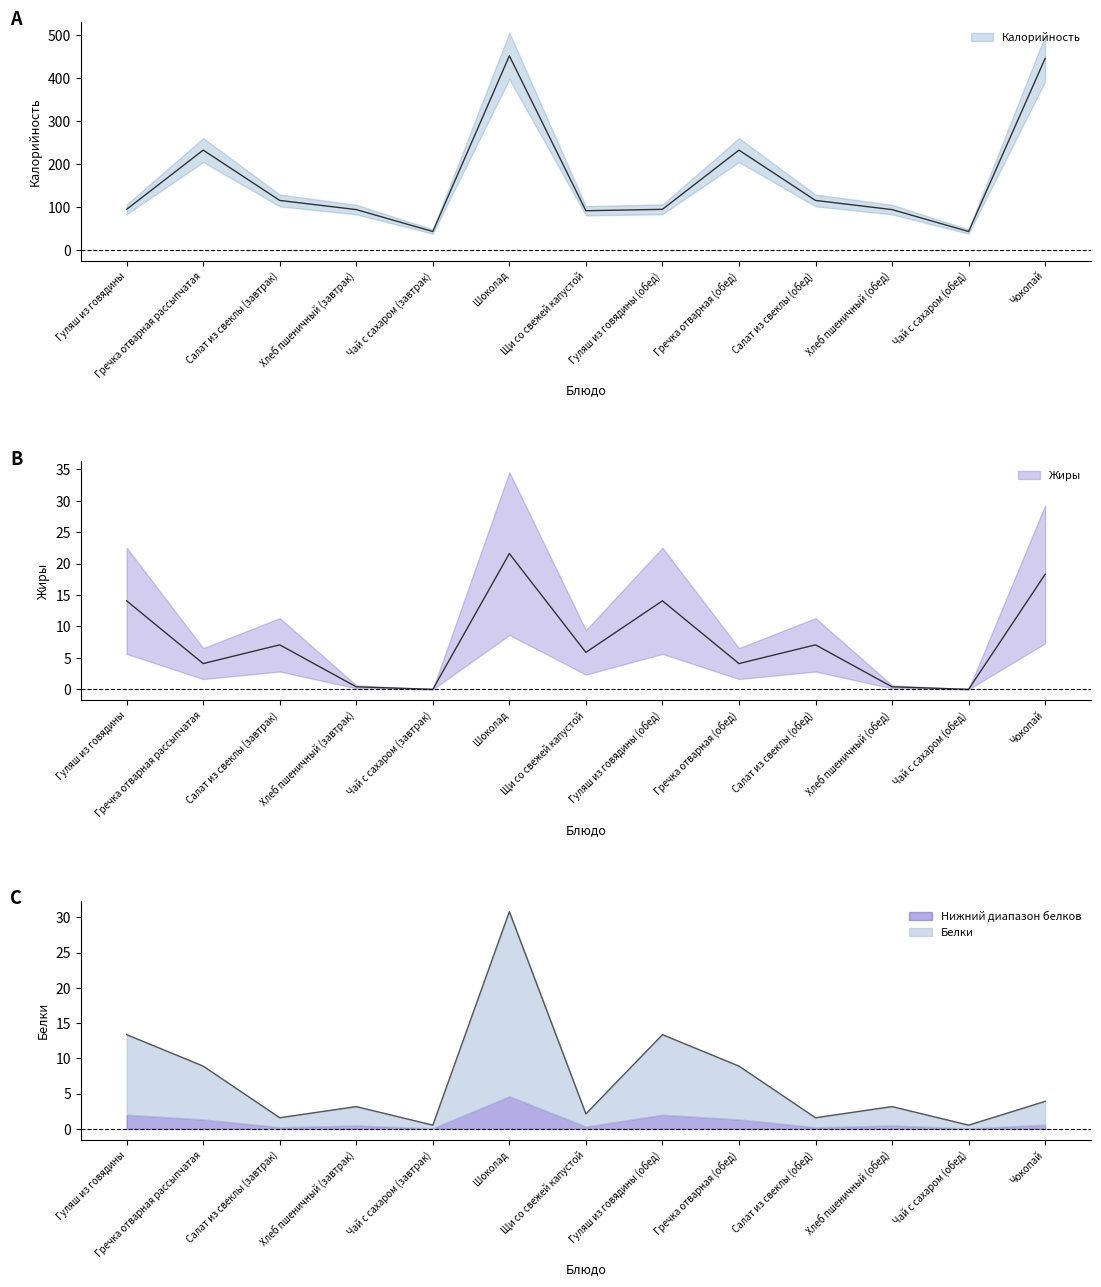

How many data points does each series have?

13